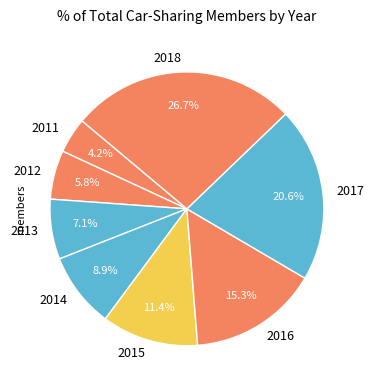

Which slice is the largest?

2018